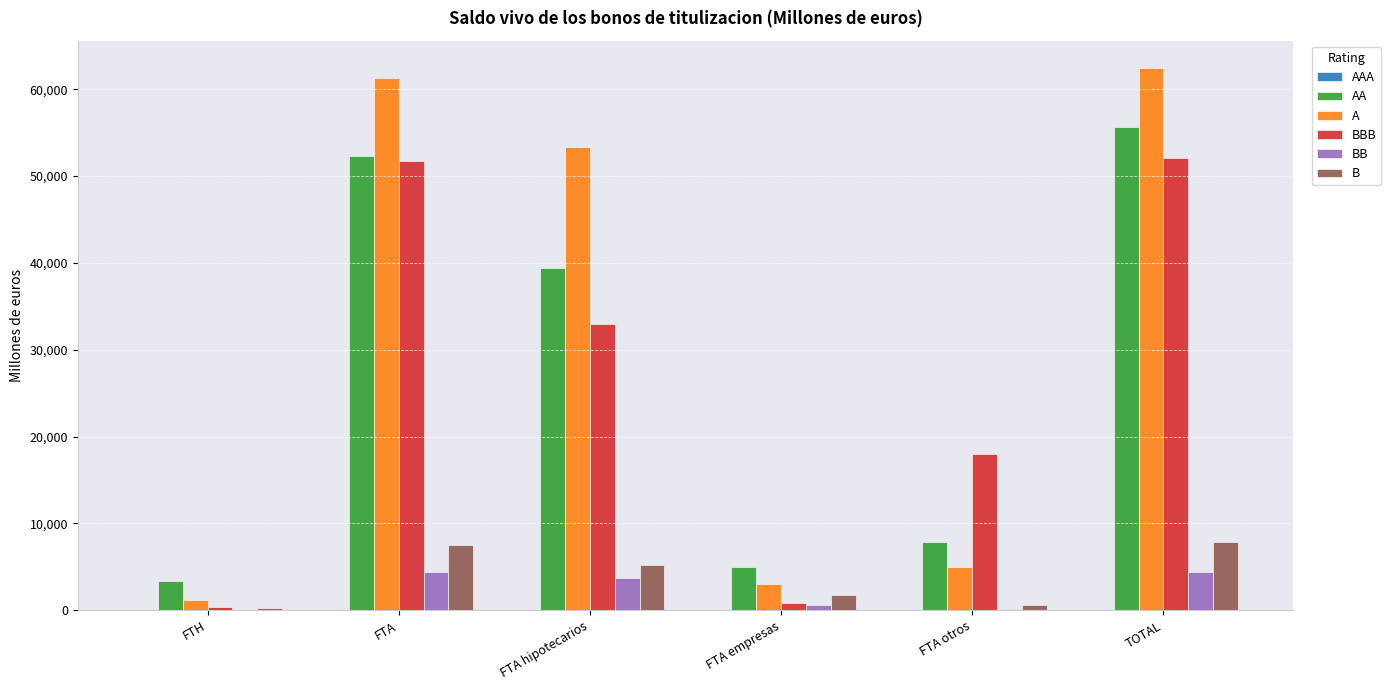

The AA series shows 92922.7 at FTA. True or false?

False